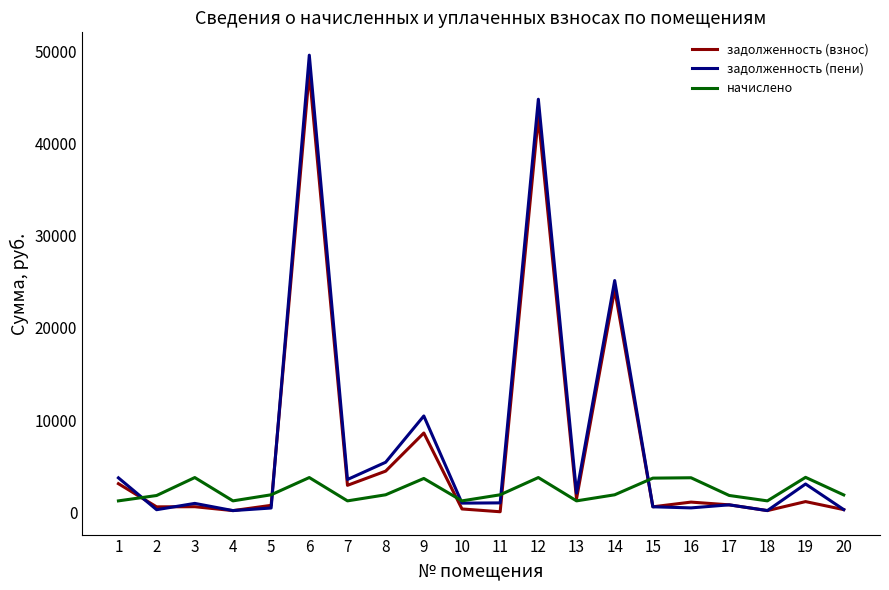

Between 7 and 14, which series saw the biggest shift?

задолженность (пени)